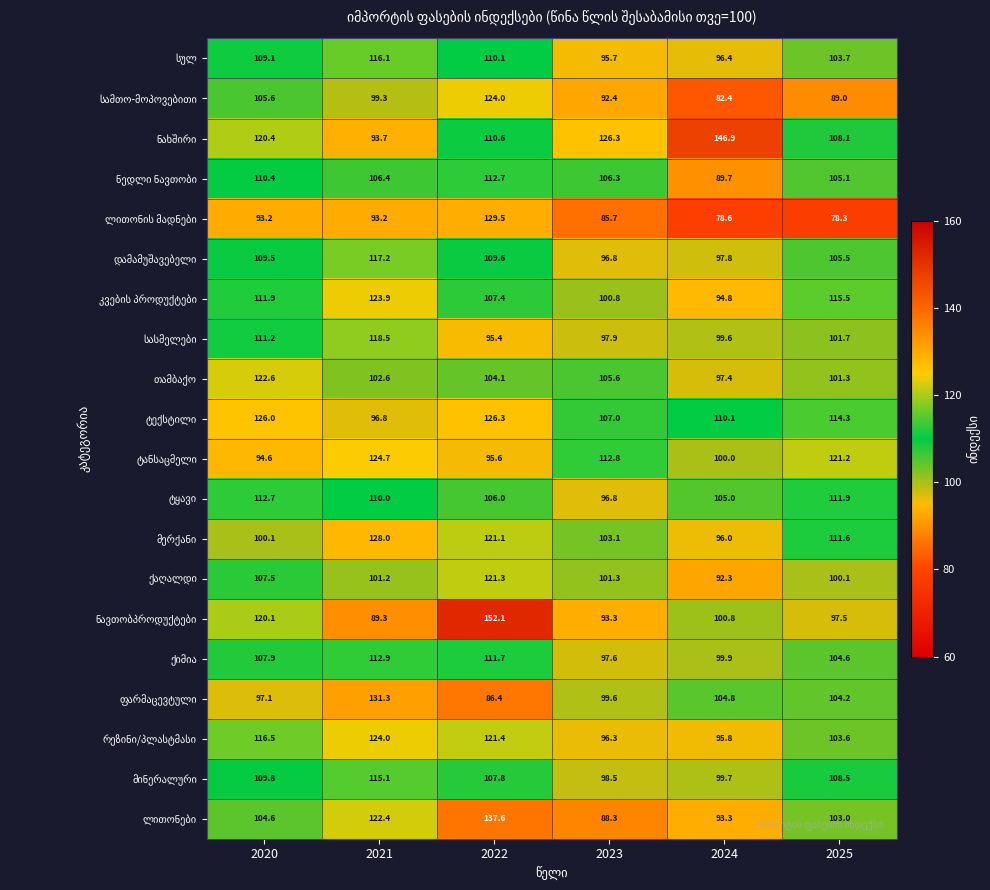

At which category does the chart reach its peak across all series?

2022